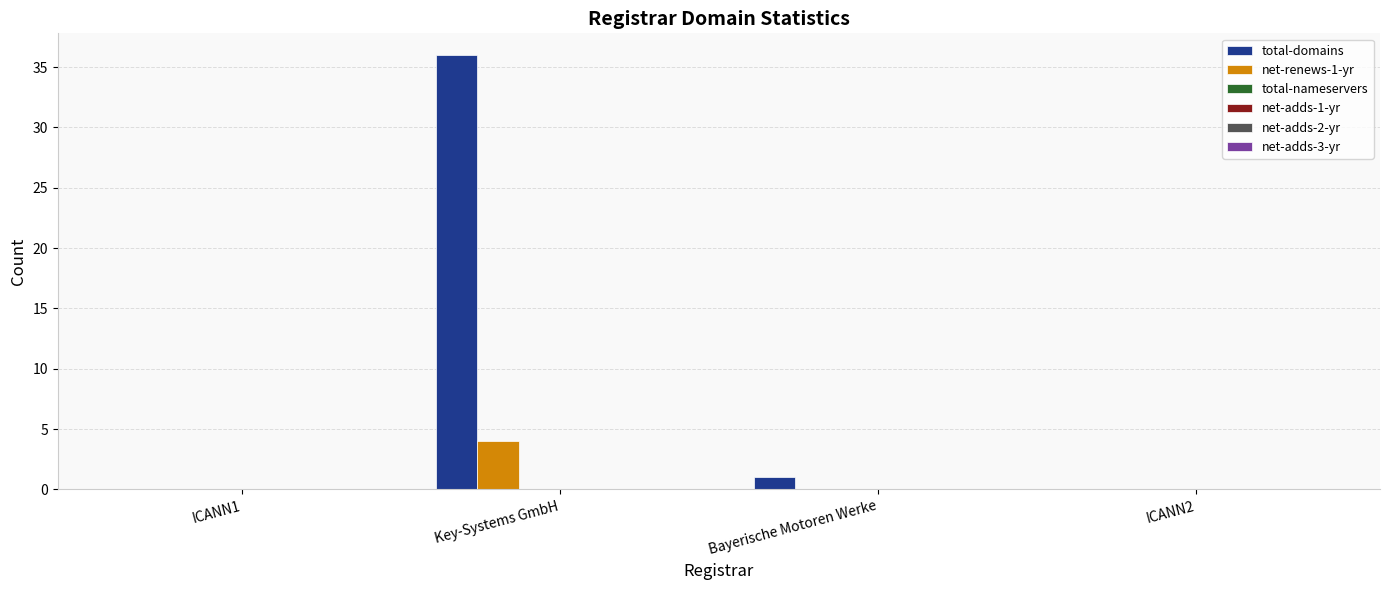

What is the highest value of the net-renews-1-yr series?

4